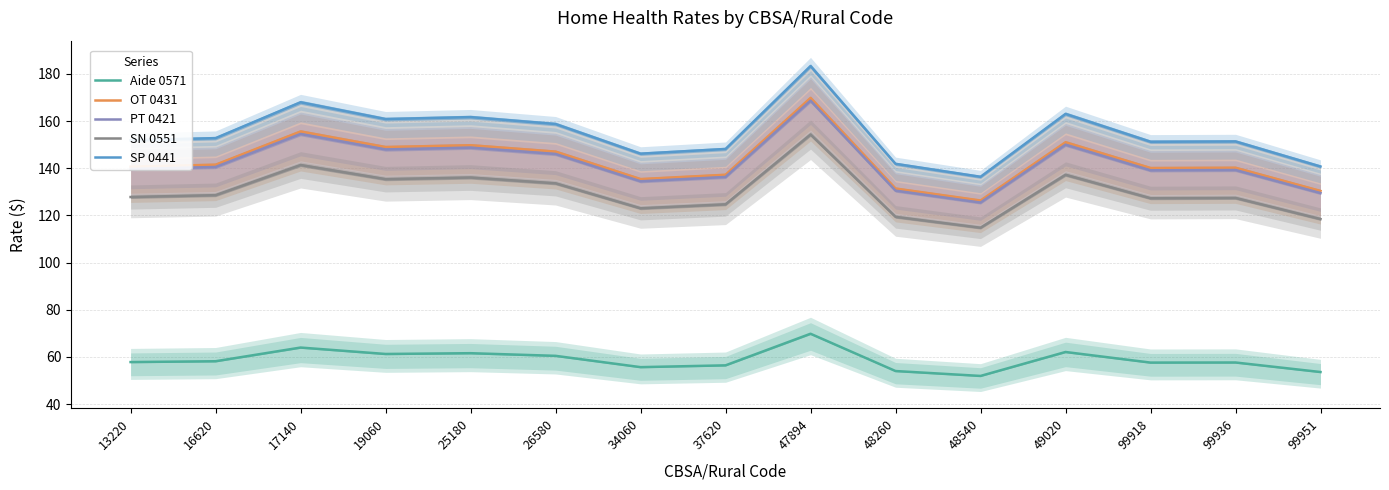

At which label does SN 0551 reach its minimum?

48540